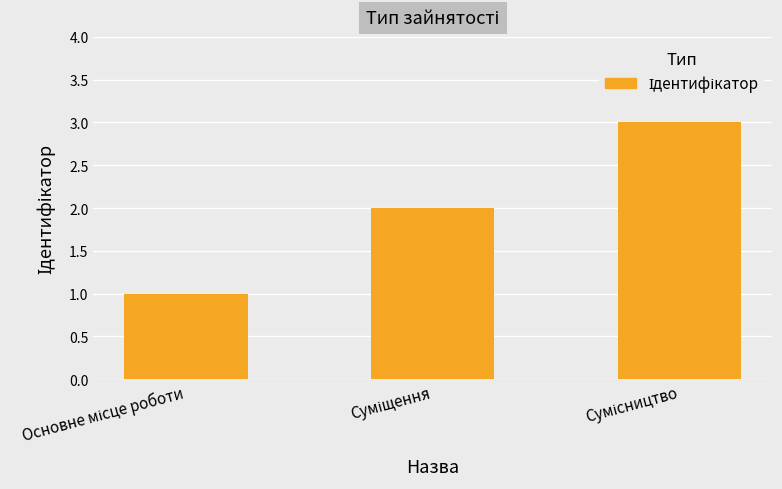

How many values are between 1 and 3?

3